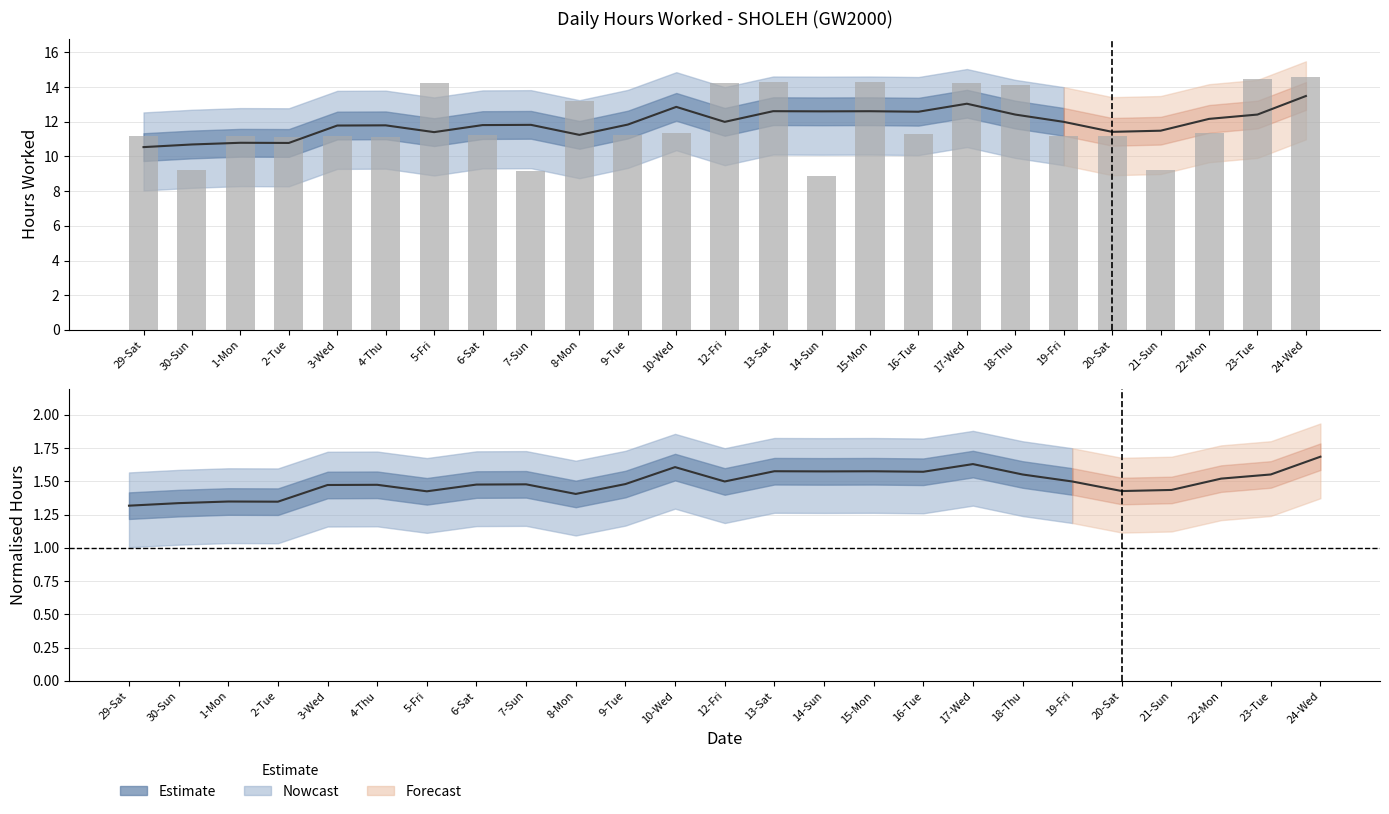

Is it true that the value at 21-Sun is 9.2?

True